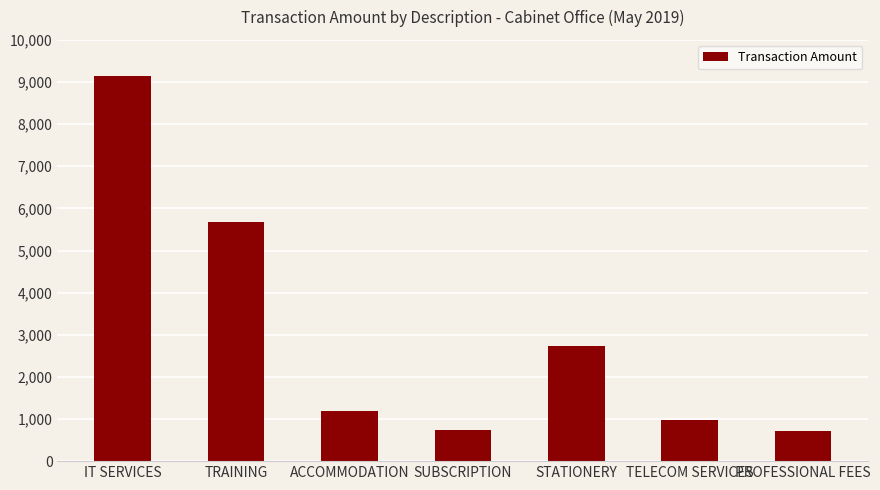

True or false: the data shows 10059.3 at TRAINING.

False